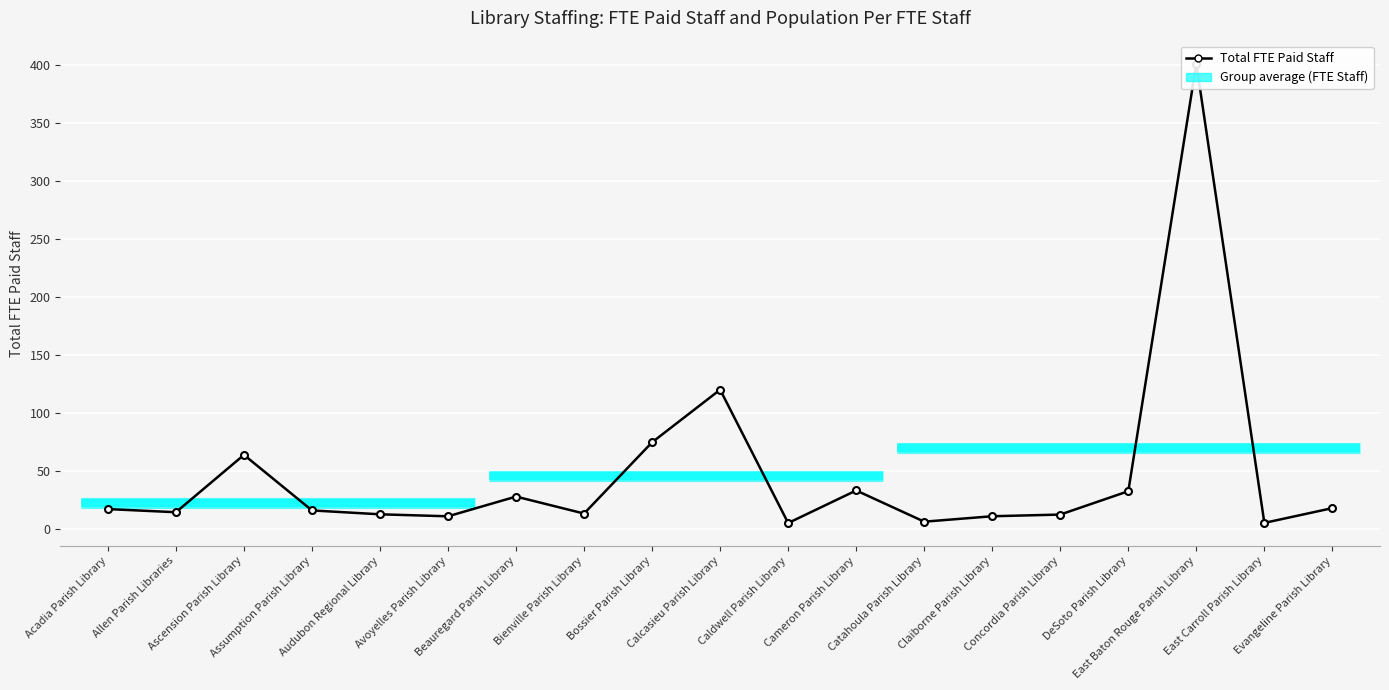

Read the value at East Baton Rouge Parish Library.

400.8